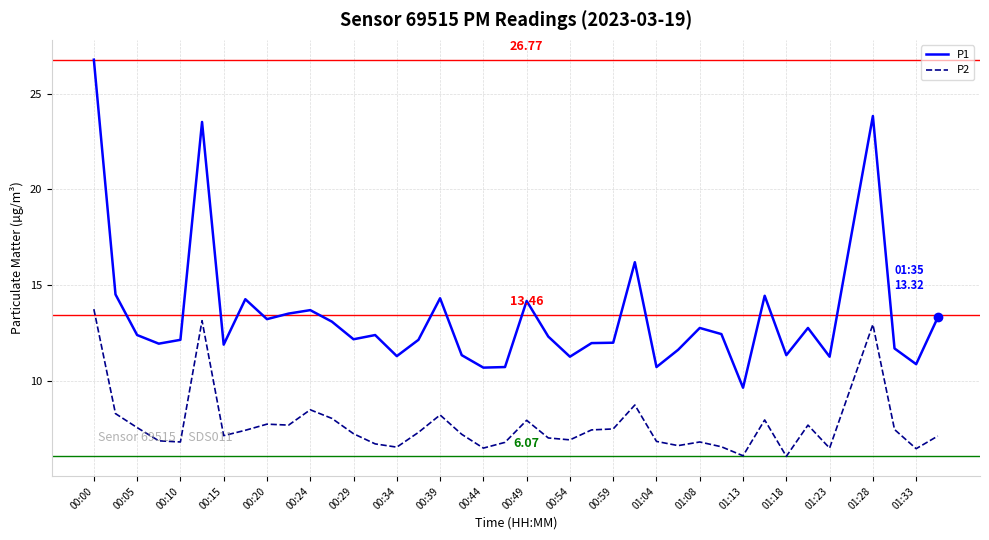

True or false: P2 and P1 intersect in this chart.

False